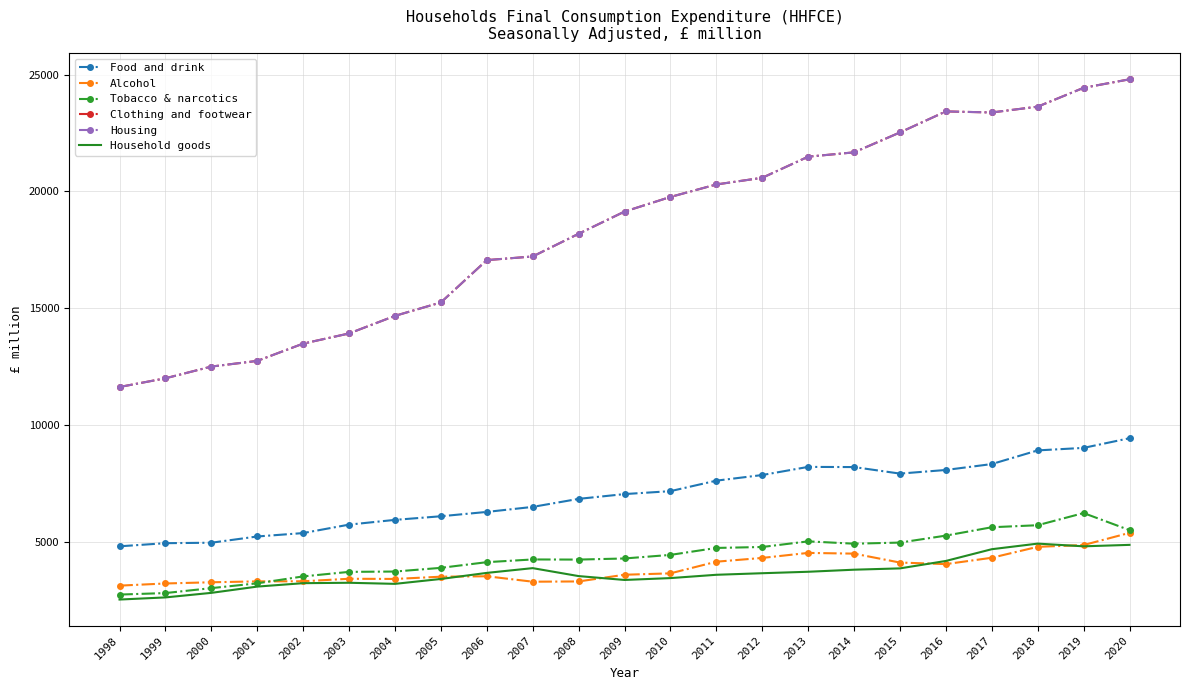

At which category is the sum across all series the highest?

2020